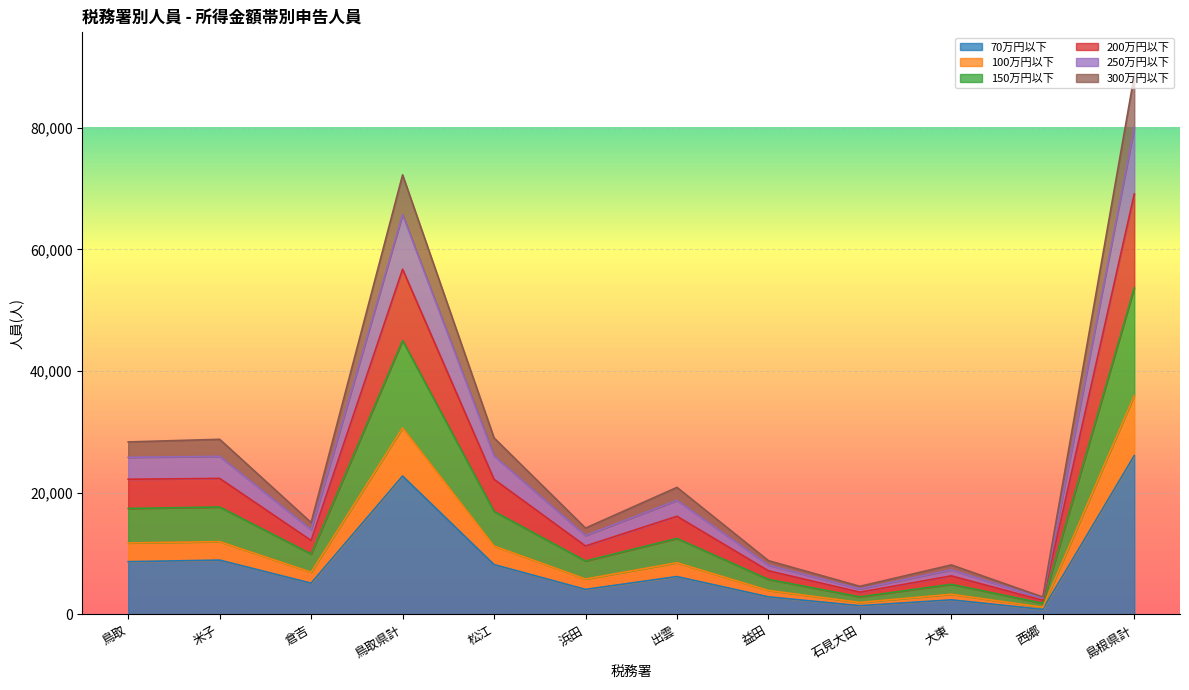

Is it true that 250万円以下 equals 1279 at 西郷?

False